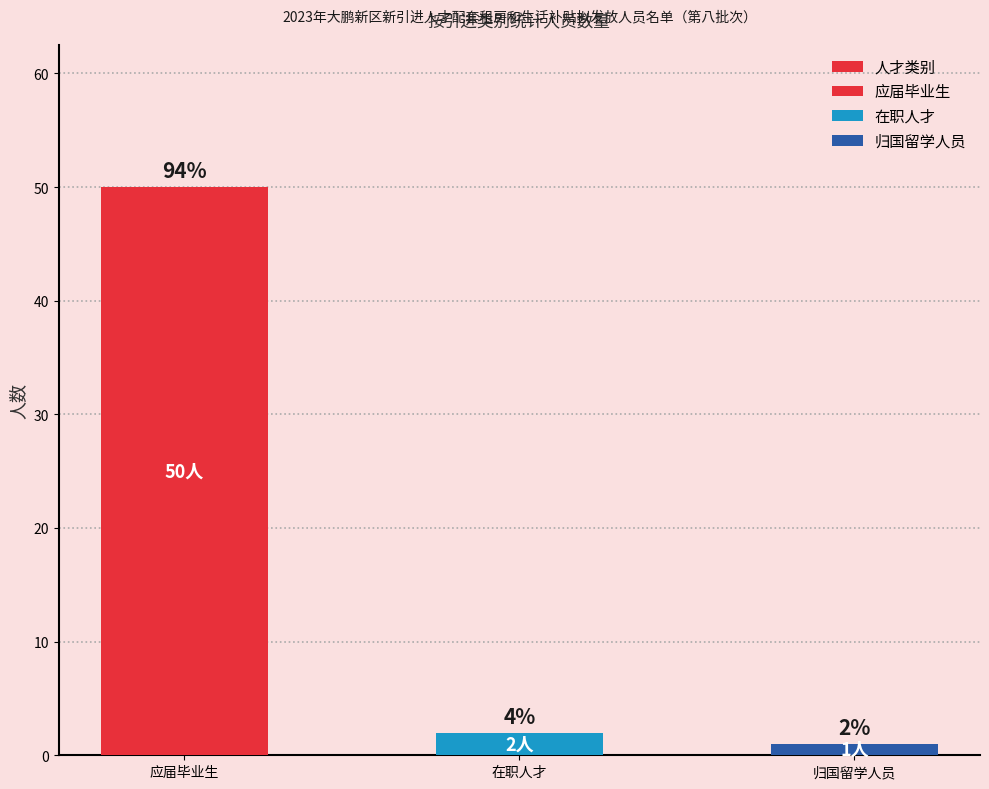

What is the label of the 2nd bar from the right?

在职人才